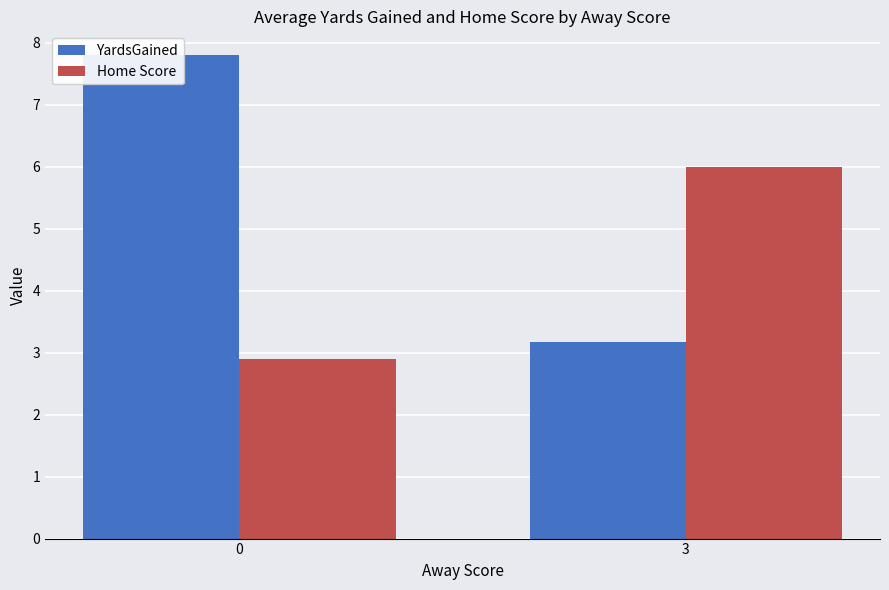

What is the maximum value shown in the chart?

7.8